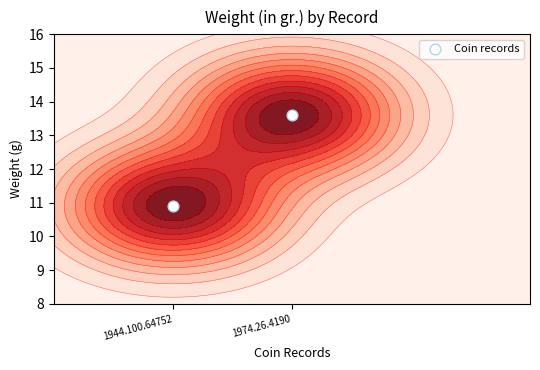

Reading left to right, transcribe all the data shown in this chart.

1944.100.64752=10.9	1974.26.4190=13.6